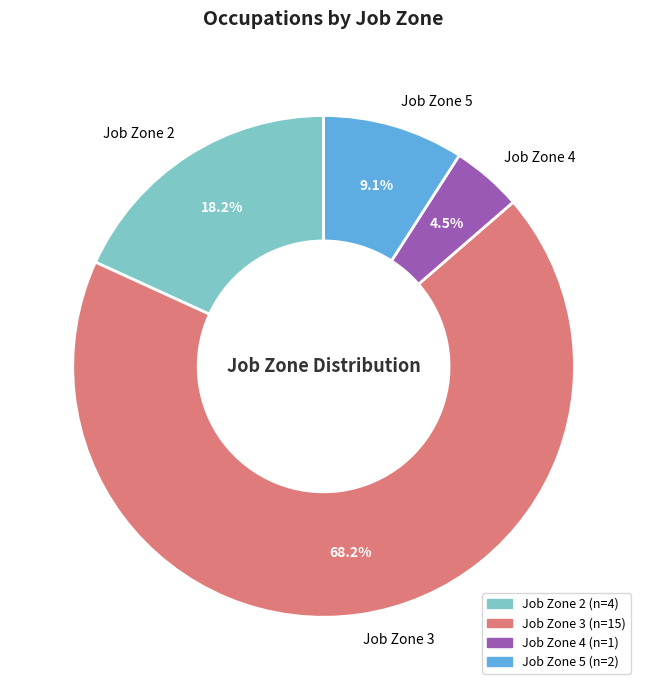

True or false: Job Zone 3 accounts for 68% of the total.

True